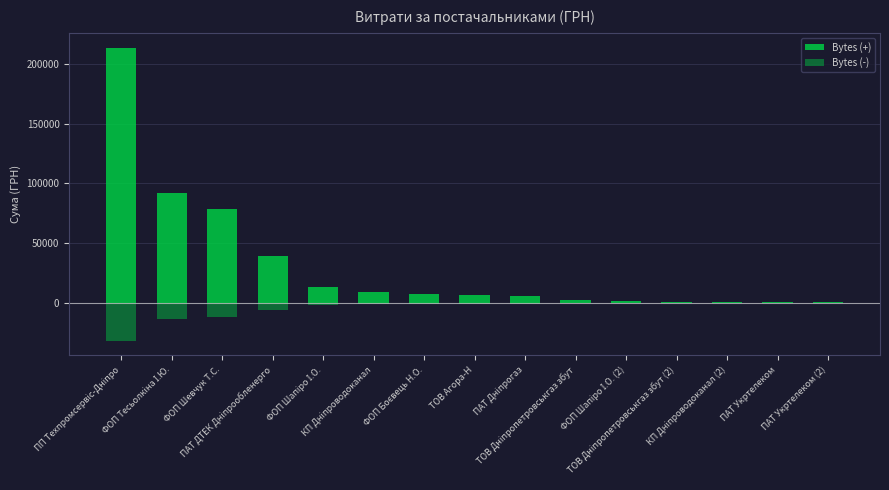

Reading left to right, extract all data points from this chart.

Bytes (+): 213835.5	91455.5	78352.0	39150.8	13050.0	8694.4	7314.2	6352.5	5692.0	2460.0	1565.0	615.7	407.8	208.6	135.0
Bytes (-): -32075.3	-13718.3	-11752.8	-5872.6	-1957.5	-1304.2	-1097.1	-952.9	-853.8	-369.0	-234.8	-92.4	-61.2	-31.3	-20.2